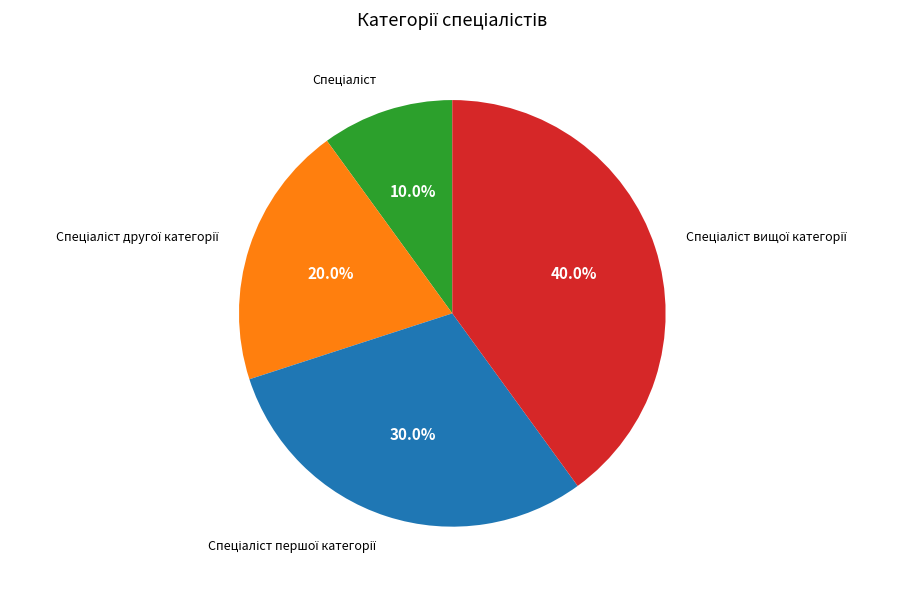

Does any single category account for the majority?

No